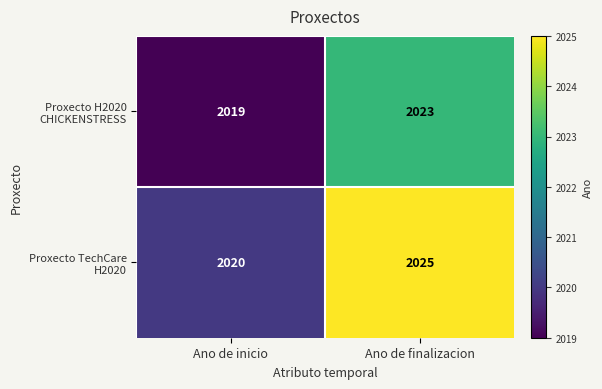

List the series in order of their peak value, lowest first.

Proxecto H2020 CHICKENSTRESS, Proxecto TechCare H2020